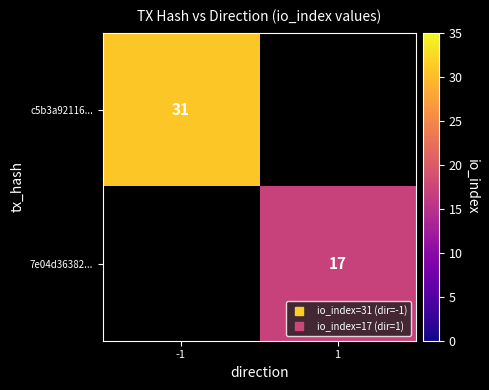

Count the 7e04d36382... values in the range 0 to 17.

2